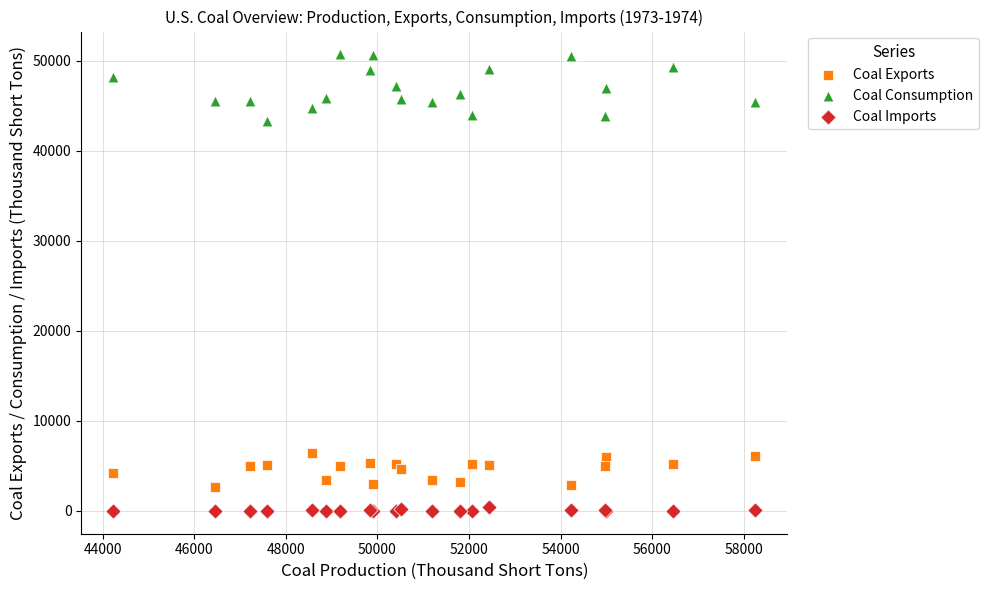

What is the X range (max minus min) for the scatter plot?

14016.0